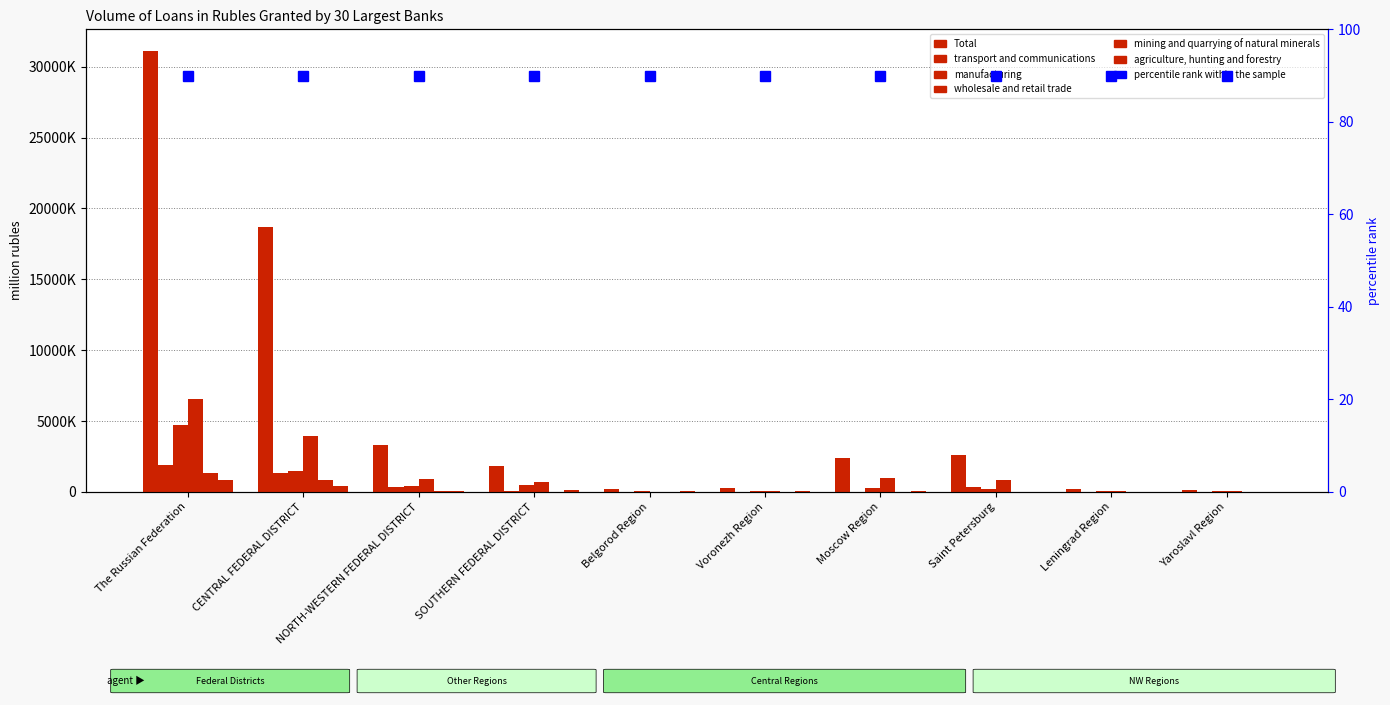

Which series has the largest total across all categories?

Total